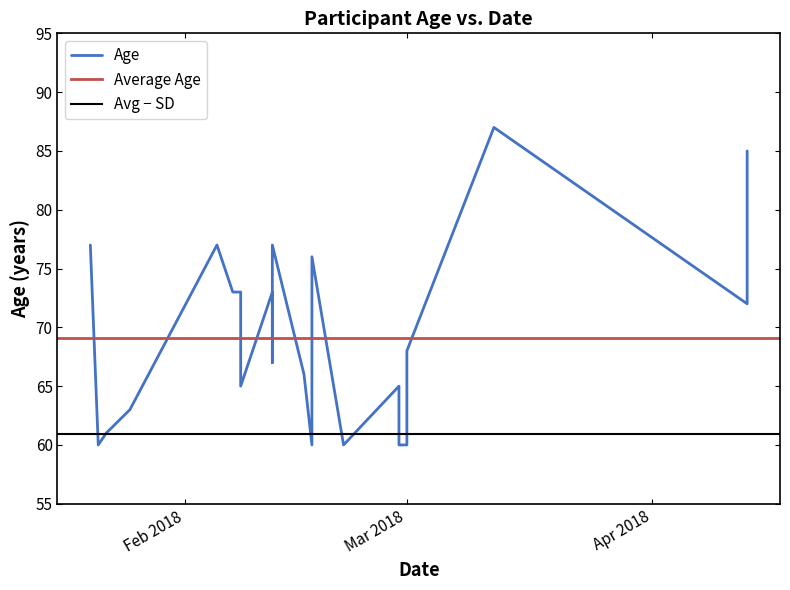

Rank the categories by value from lowest to highest.

2018-01-21, 2018-02-17, 2018-02-21, 2018-02-21, 2018-02-28, 2018-03-01, 2018-01-22, 2018-01-25, 2018-02-08, 2018-02-28, 2018-02-16, 2018-02-12, 2018-03-01, 2018-04-13, 2018-02-07, 2018-02-07, 2018-02-08, 2018-02-12, 2018-02-17, 2018-01-20, 2018-02-05, 2018-02-12, 2018-04-13, 2018-03-12